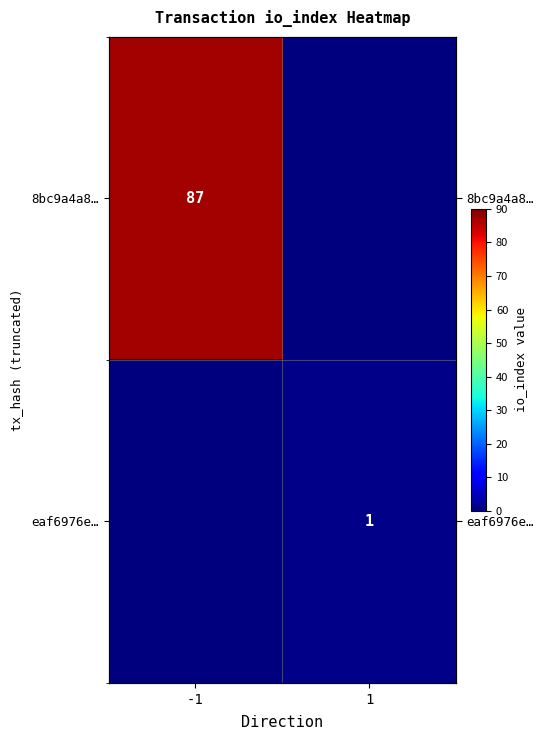

How many values in eaf6976e… are above zero?

1